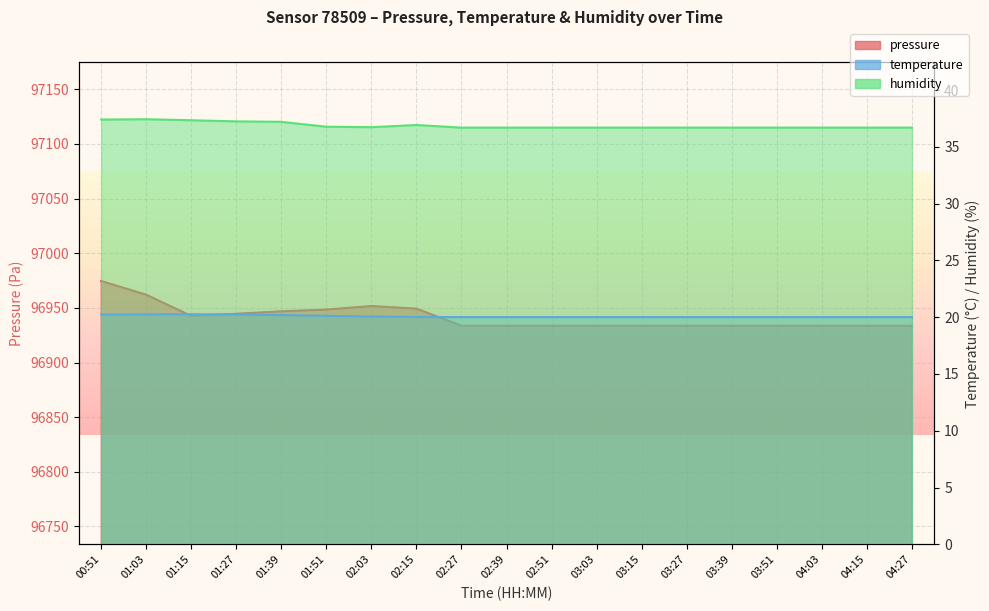

What is the lowest value of the temperature series?

20.0